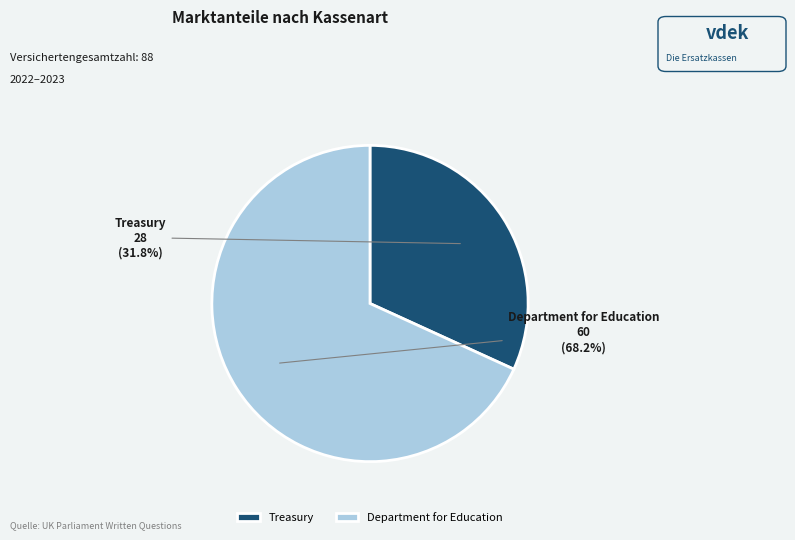

Rank the categories by value from lowest to highest.

Treasury, Department for Education